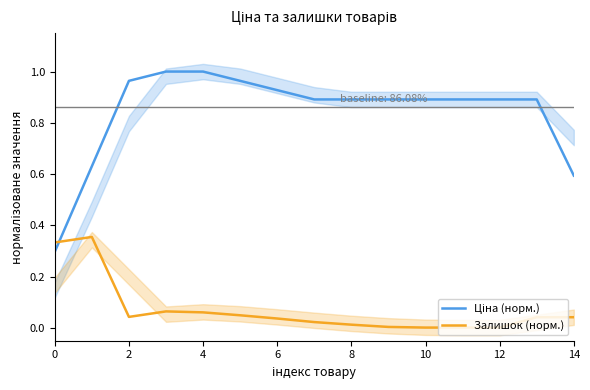

What is the maximum value for Залишок (норм.)?

0.4